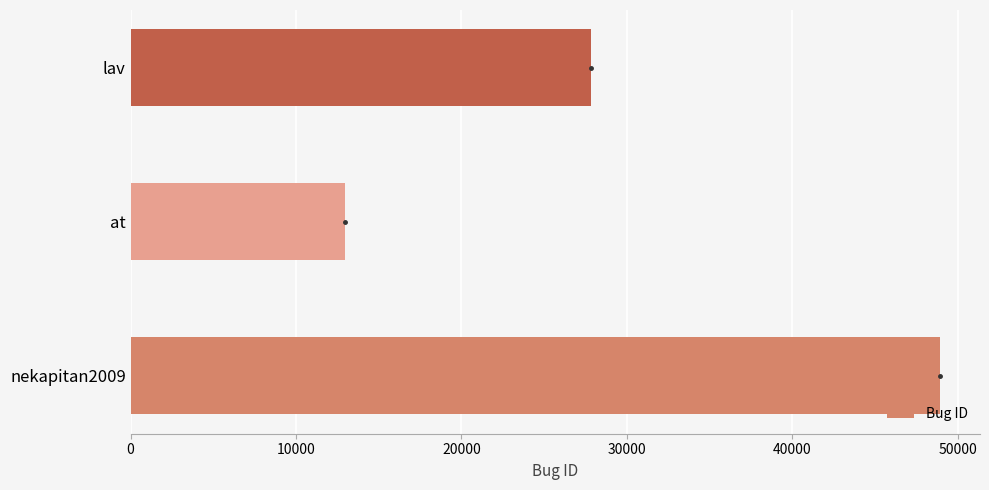

At which label is the value closest to 30946?

lav